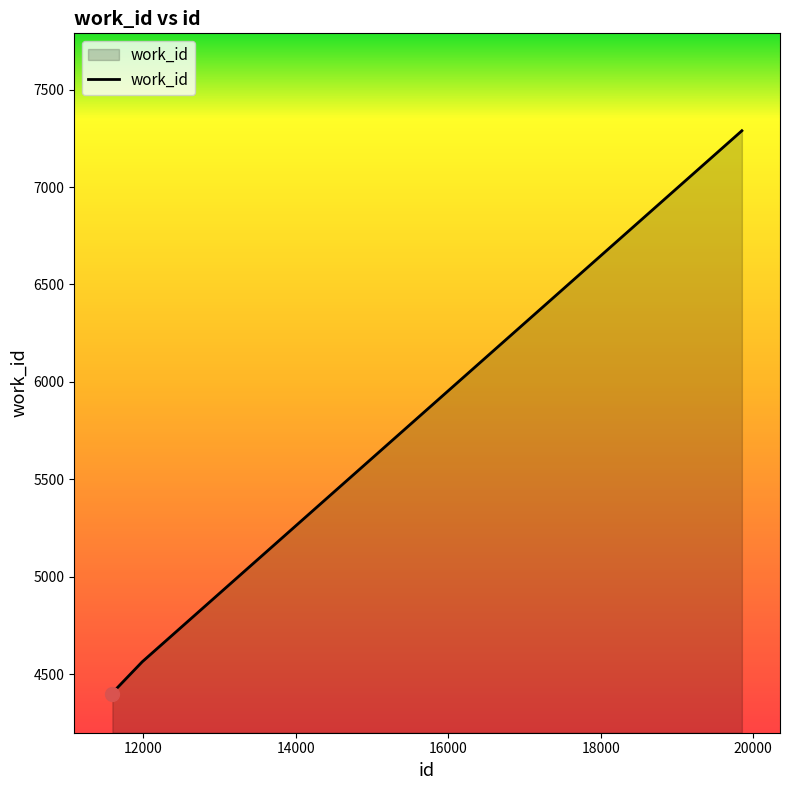

What is the difference between the maximum and minimum values?

2890